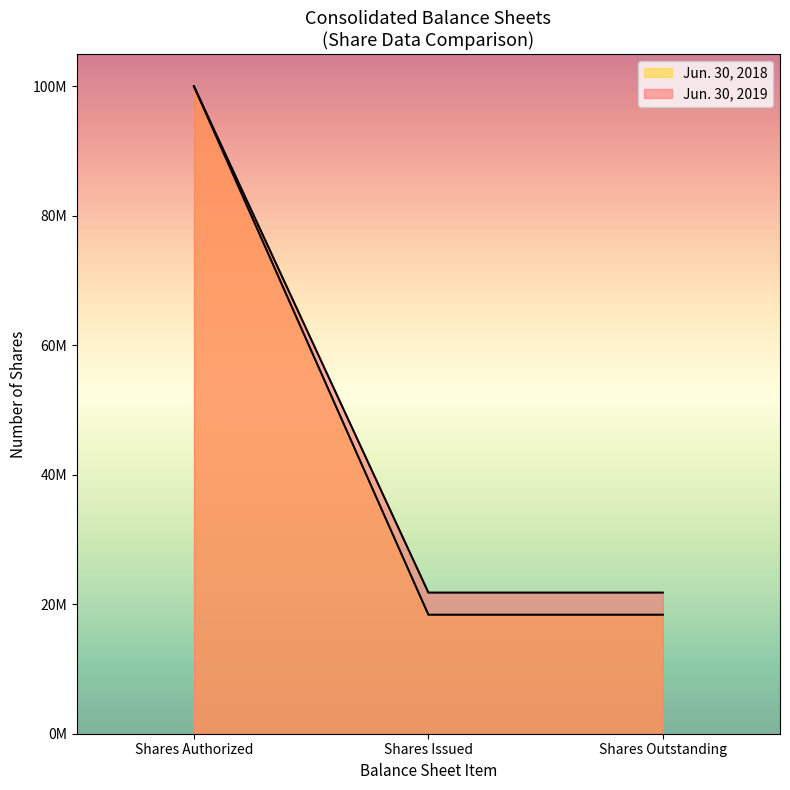

List the series in order of their overall mean, highest first.

Jun. 30, 2019, Jun. 30, 2018